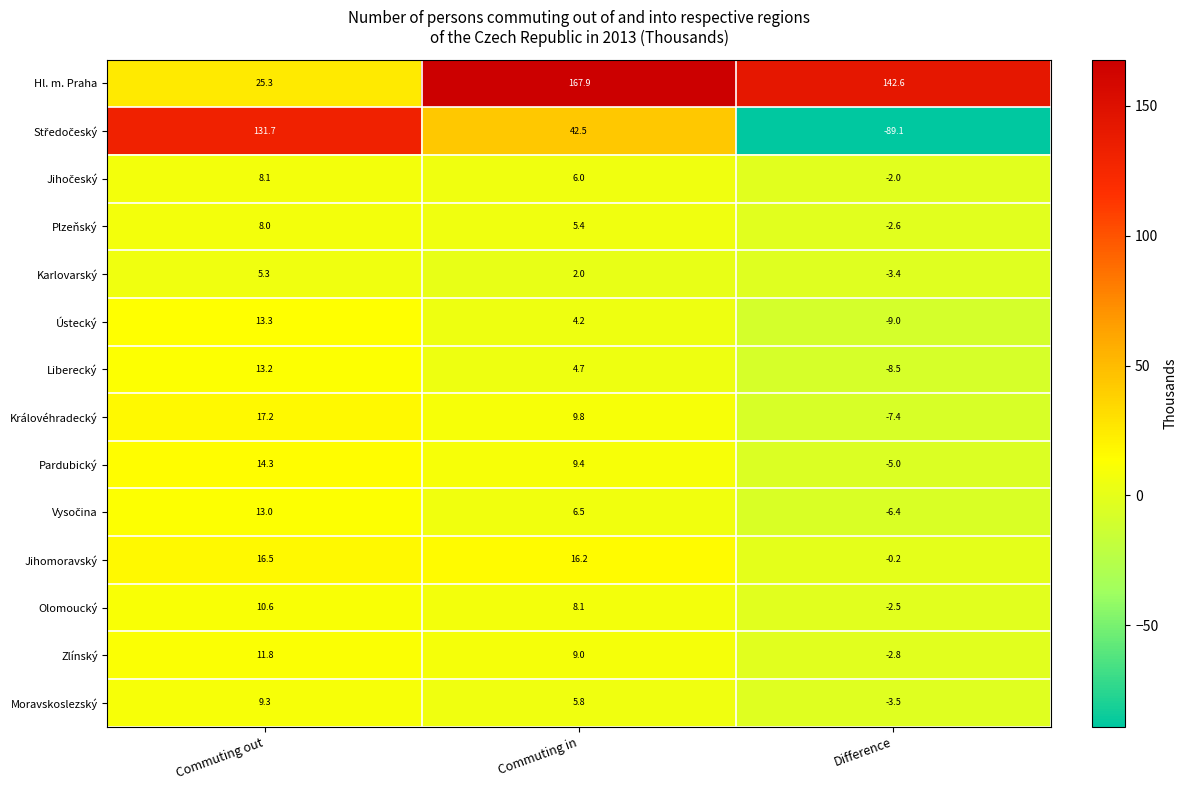

List the labels in order of Ústecký value, smallest first.

Difference, Commuting in, Commuting out